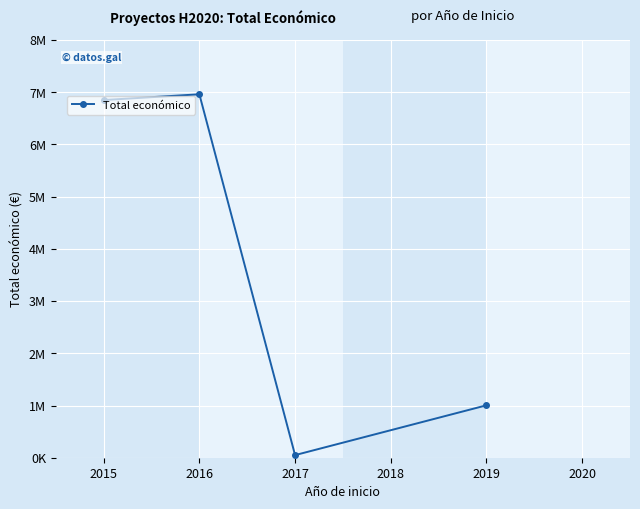

What is the difference between the values at 2016 and 2017?

6910293